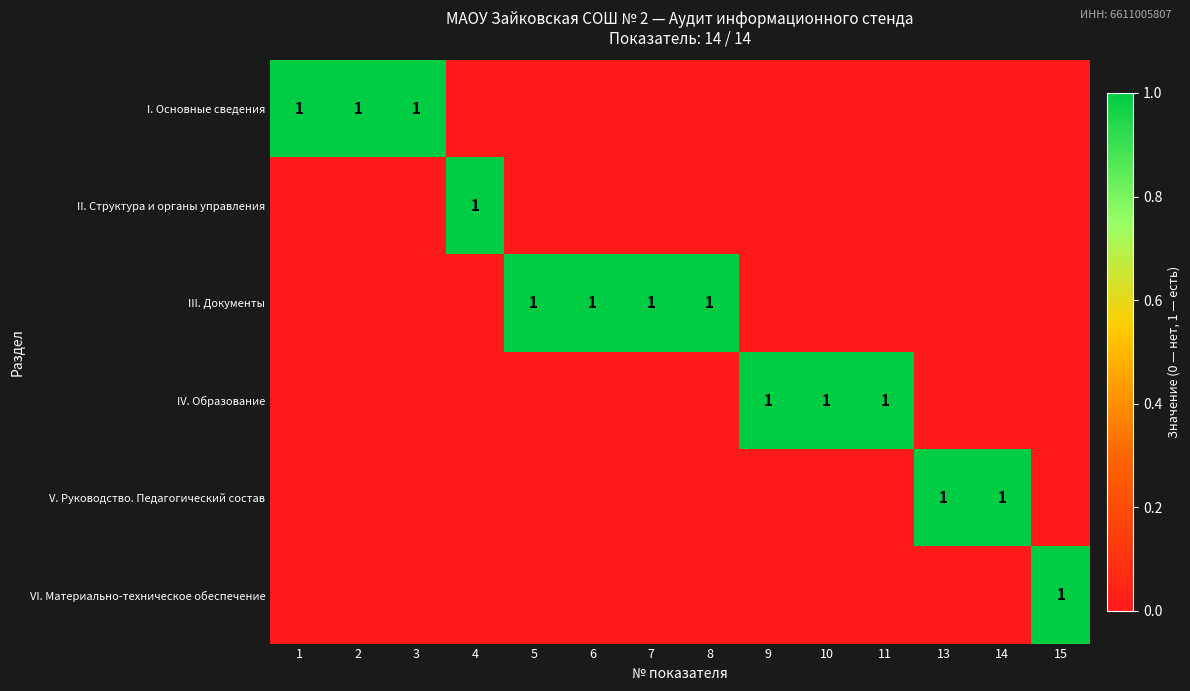

The value of I. Основные сведения at 3 is 1. True or false?

True